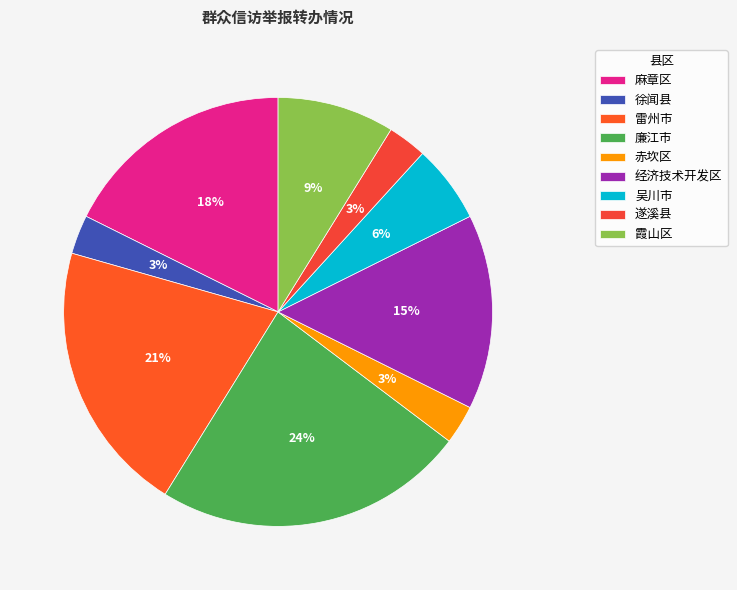

How many slices are in this pie chart?

9